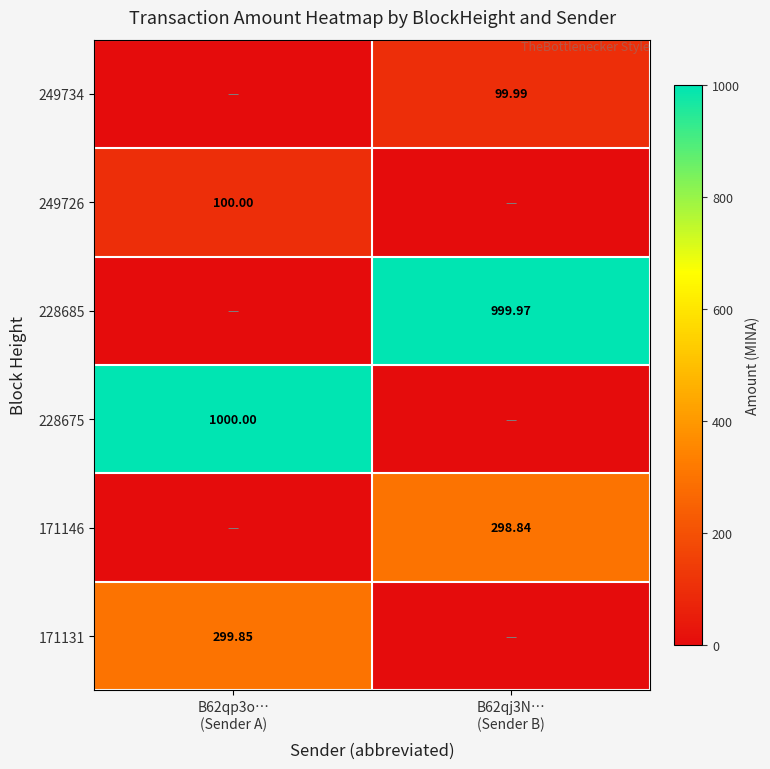

The 249734 series shows 100.0 at B62qj3N… (Sender B). True or false?

True